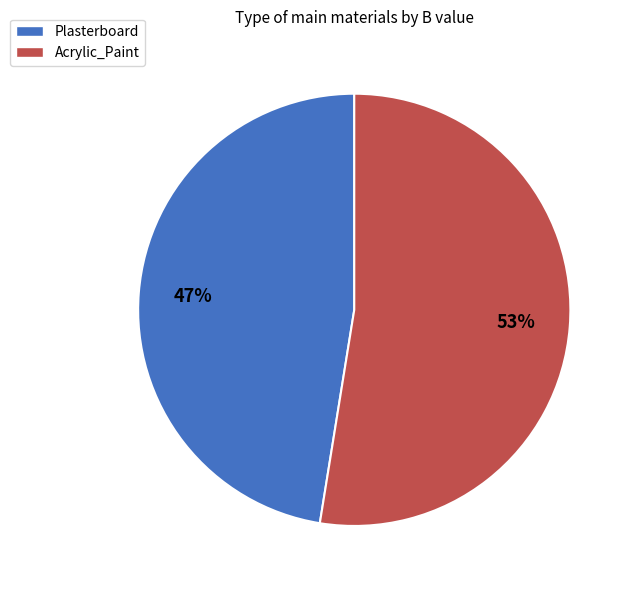

What is the smallest slice in the pie chart?

Plasterboard